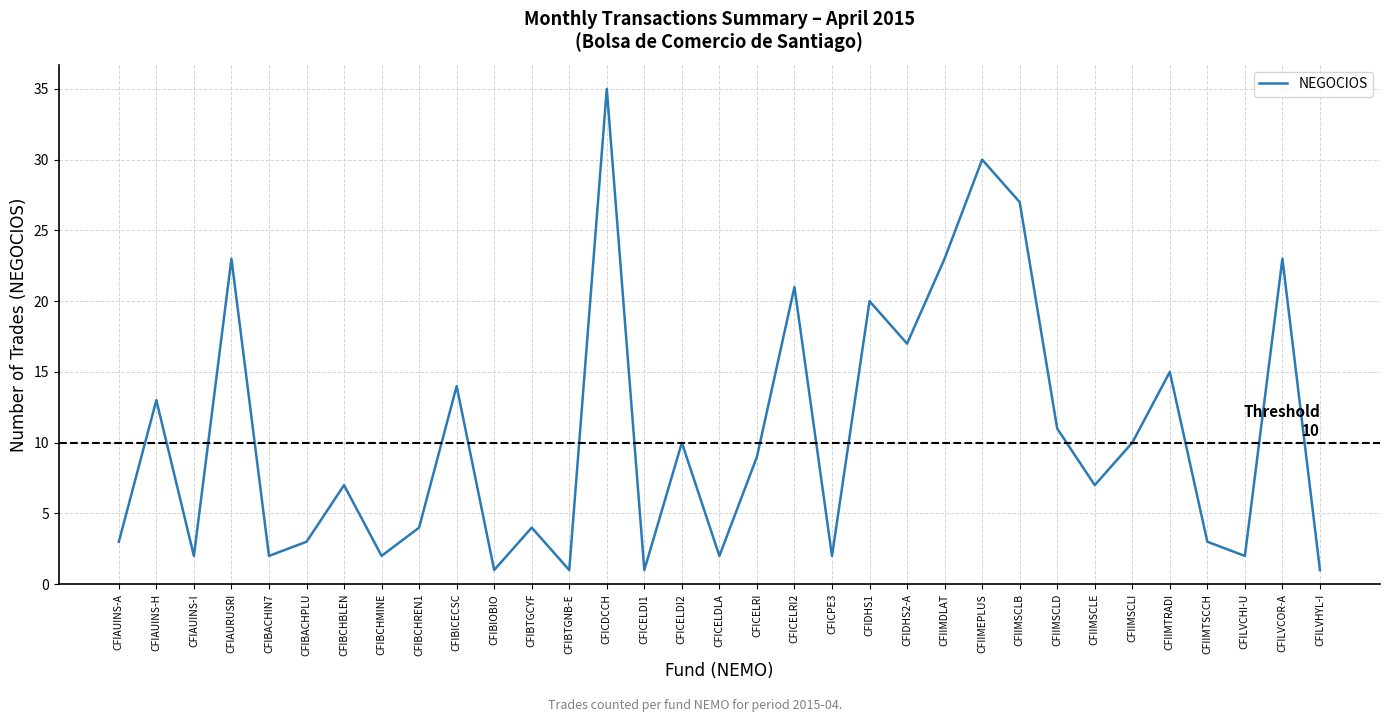

Reading left to right, transcribe all the data shown in this chart.

CFIAUINS-A=3	CFIAUINS-H=13	CFIAUINS-I=2	CFIAURUSRI=23	CFIBACHIN7=2	CFIBACHPLU=3	CFIBCHBLEN=7	CFIBCHMINE=2	CFIBCHREN1=4	CFIBICECSC=14	CFIBIOBIO=1	CFIBTGCYF=4	CFIBTGNB-E=1	CFICDCCH=35	CFICELDI1=1	CFICELDI2=10	CFICELDLA=2	CFICELRI=9	CFICELRI2=21	CFICPE3=2	CFIDHS1=20	CFIDHS2-A=17	CFIIMDLAT=23	CFIIMEPLUS=30	CFIIMSCLB=27	CFIIMSCLD=11	CFIIMSCLE=7	CFIIMSCLI=10	CFIIMTRADI=15	CFIIMTSCCH=3	CFILVCHI-U=2	CFILVCOR-A=23	CFILVHYL-I=1